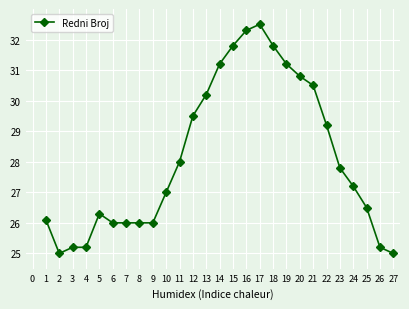

What is the sum of the values at 19 and 15?

63.0